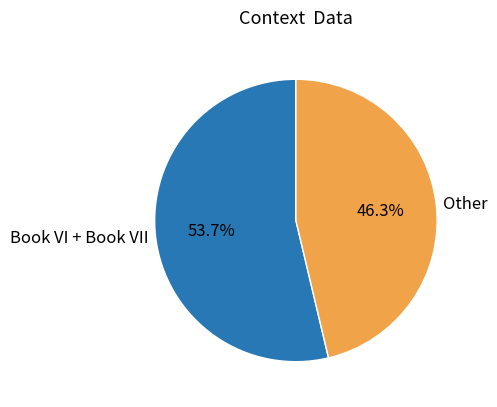

What is the smallest slice in the pie chart?

Other